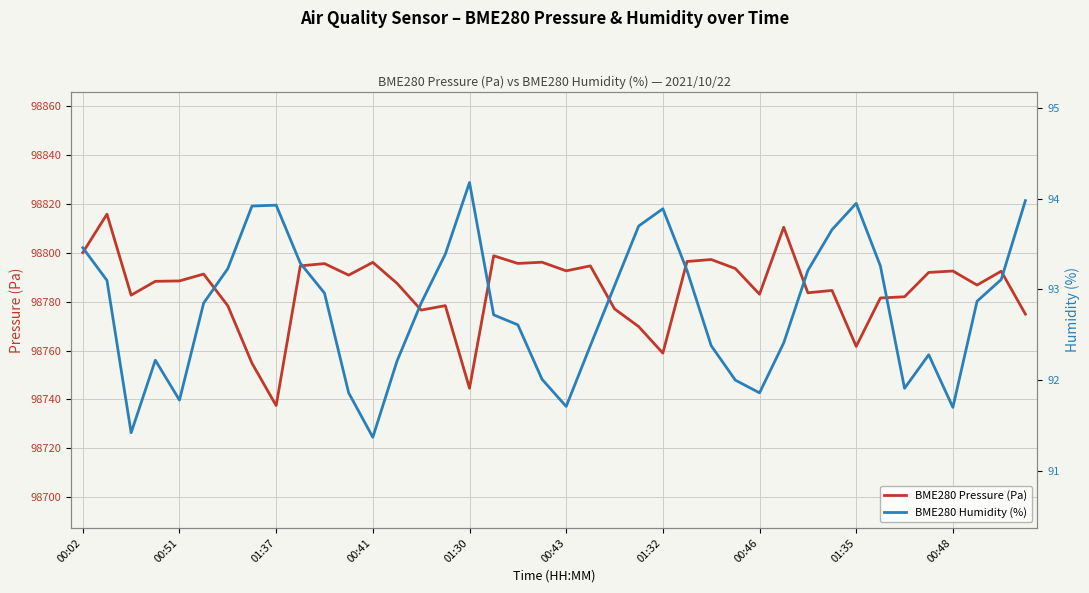

At which label is BME280 Humidity (%) closest to 92?

27